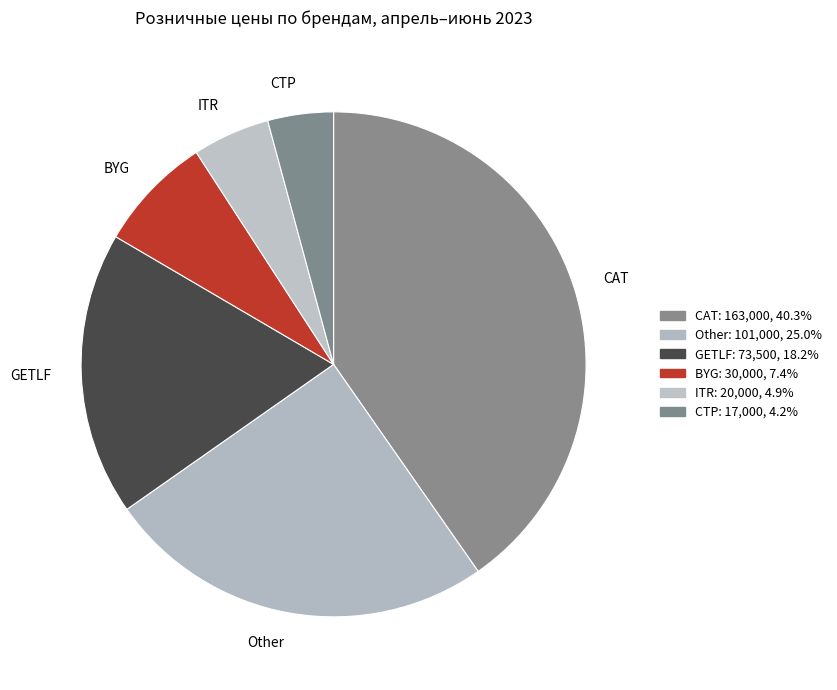

How many segments does this pie chart have?

6